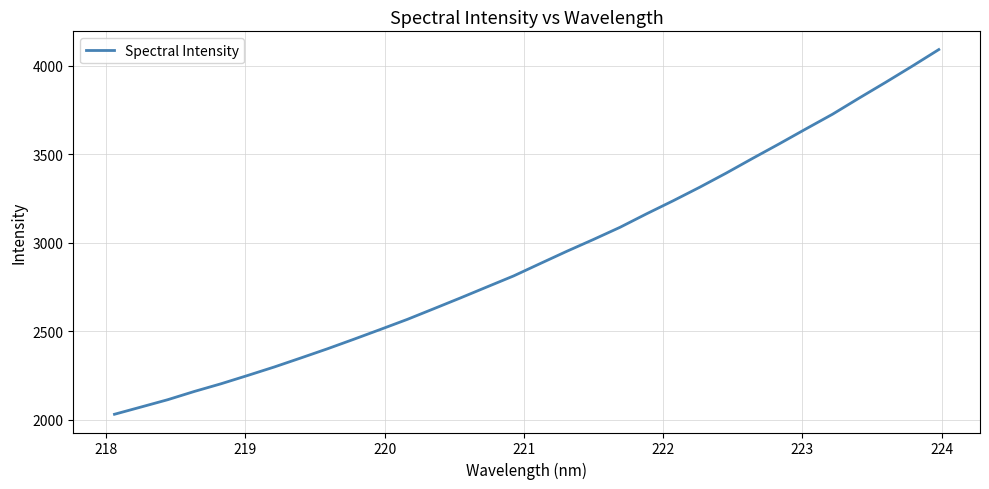

What is the difference between the maximum and minimum values?

2060.8